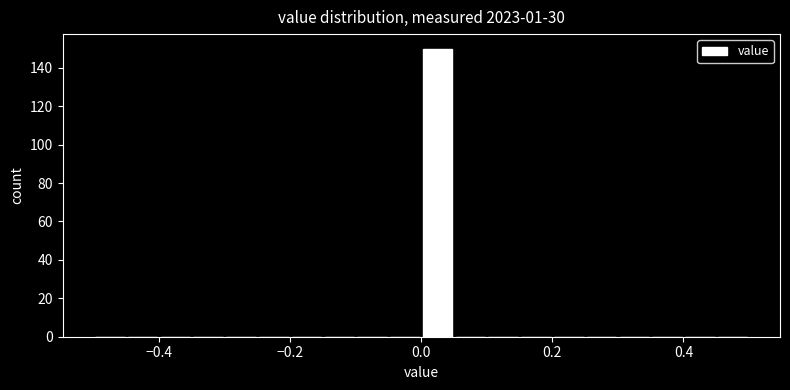

Around what value on the x-axis is the tallest bar? Give the approximate position of its centre, as read against the axis.

0.02